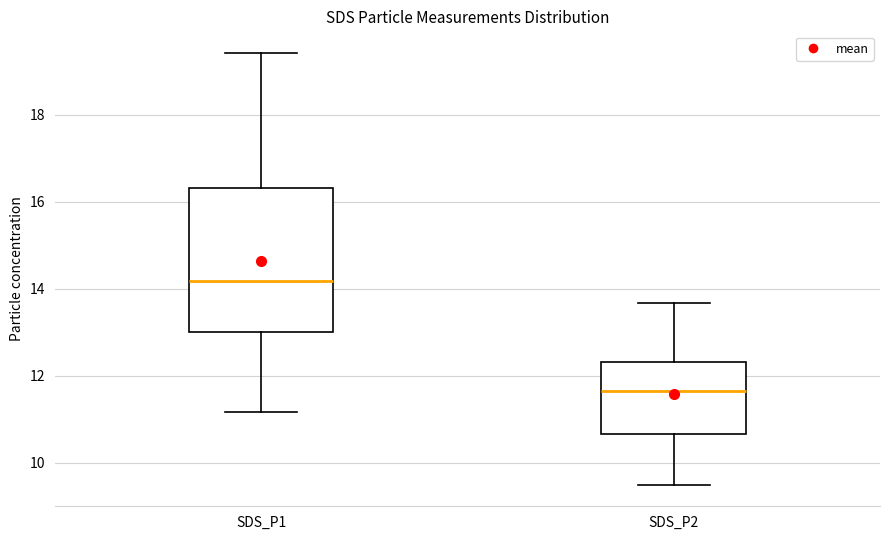

Which box is the tallest, from its lower edge to its upper edge?

SDS_P1